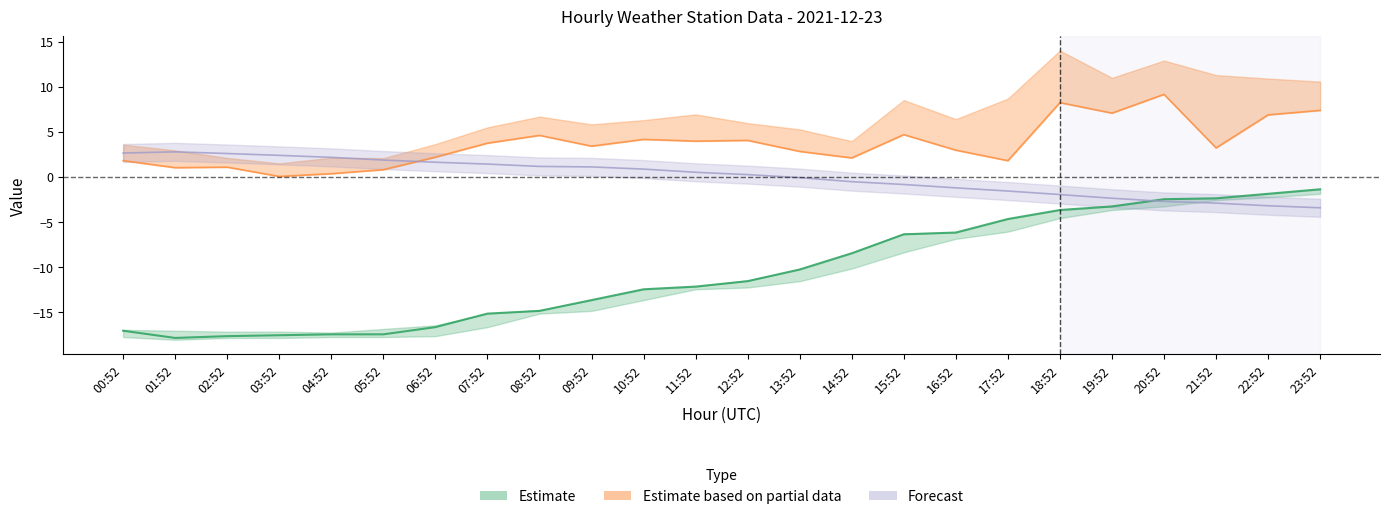

Between 14:52 and 16:52, which is larger?

16:52